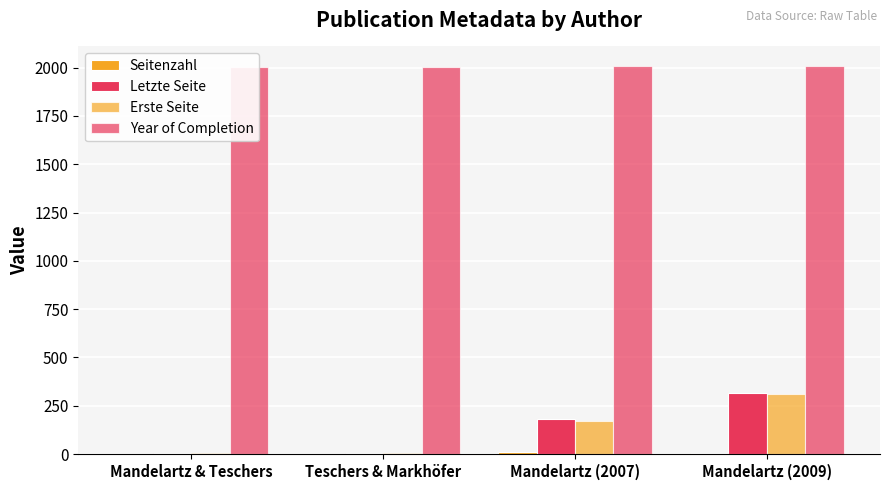

What is the difference between the second highest and minimum values in the Letzte Seite series?

171.9